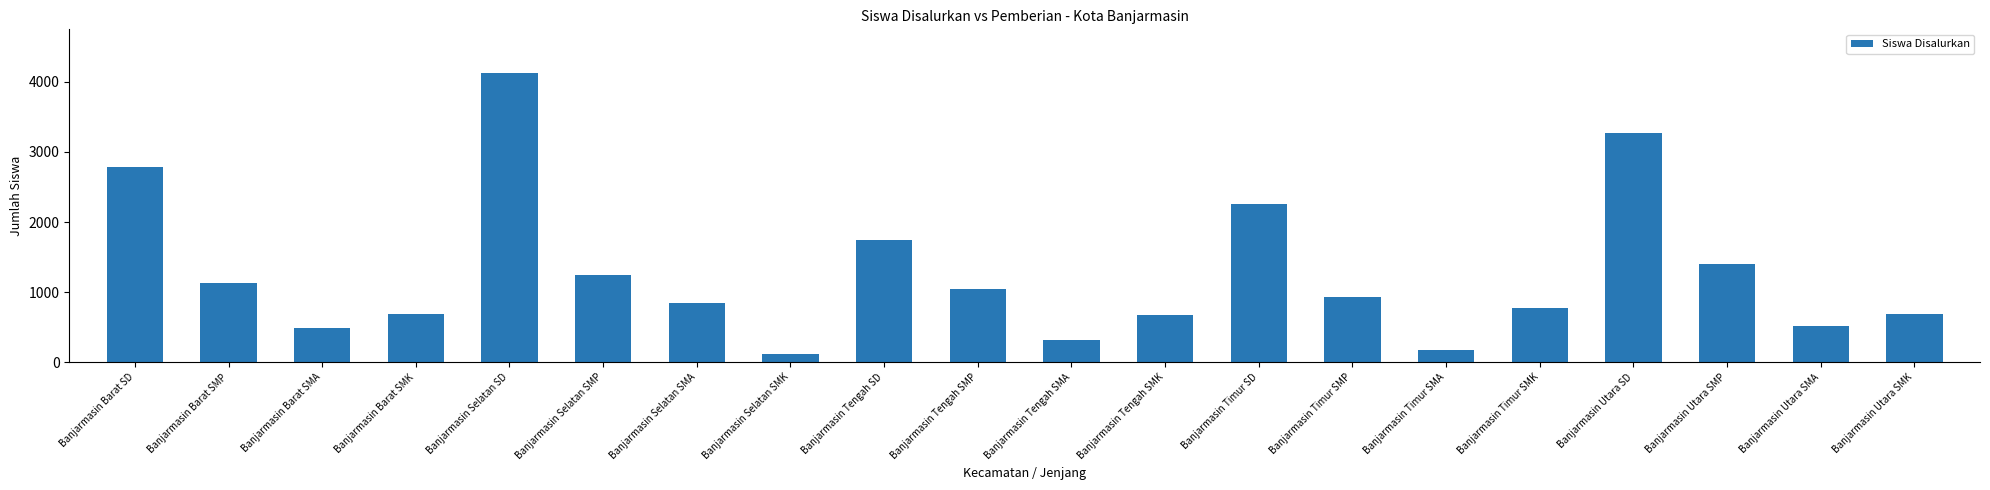

True or false: the data shows 211 at Banjarmasin Utara SMK.

False